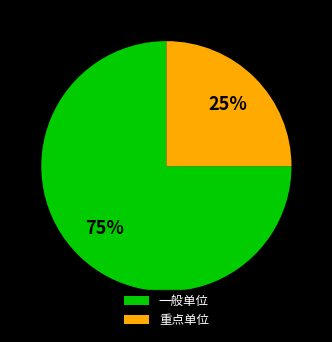

To the nearest percent, what is the combined percentage of 一般单位 and 重点单位?

100%